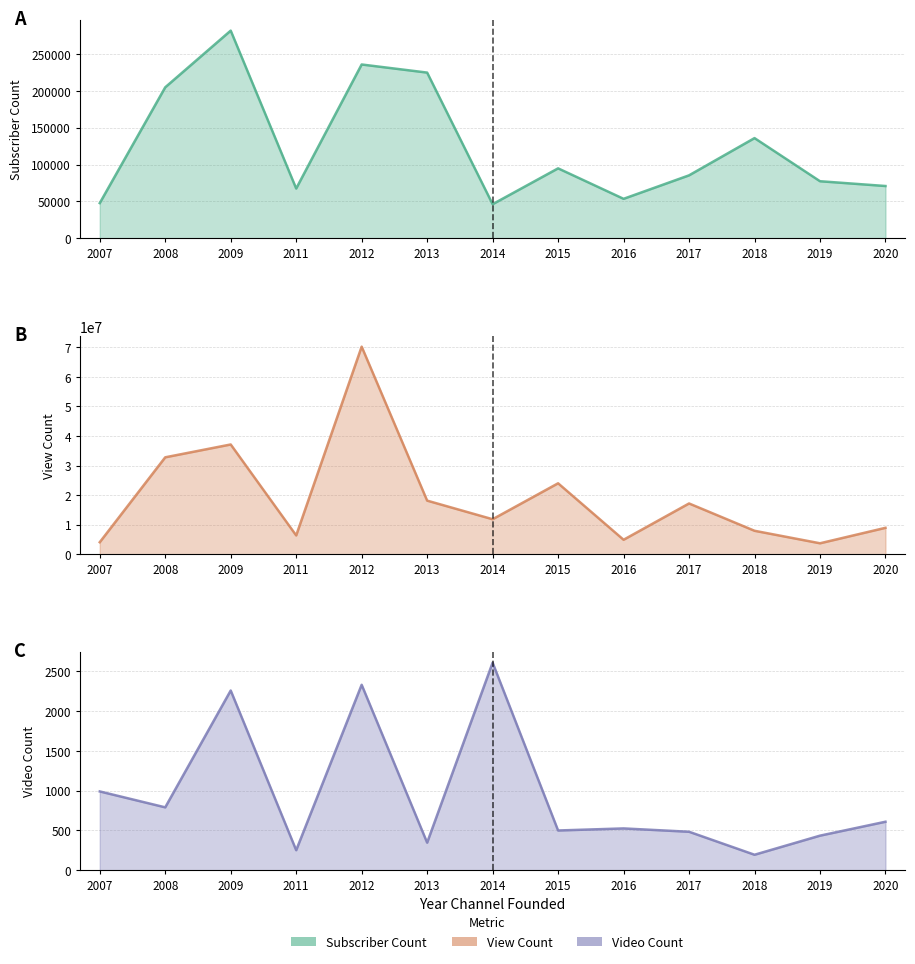

How many lines are shown in the chart?

3